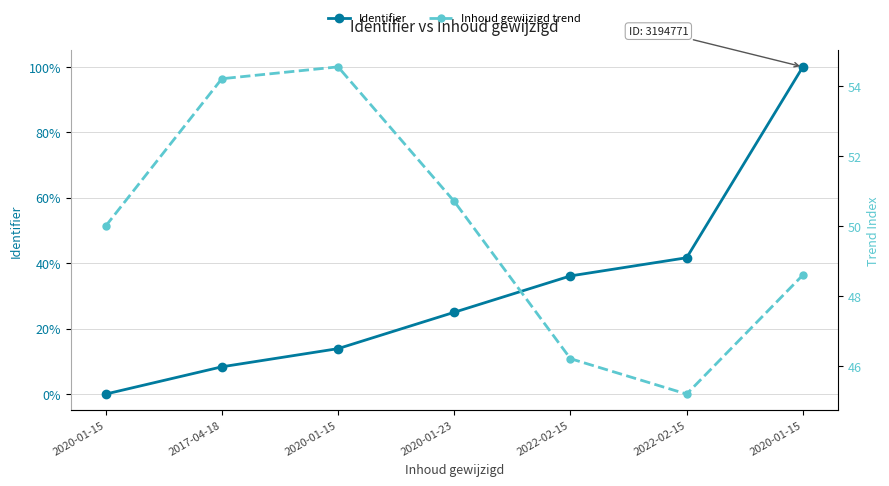

Where do Inhoud gewijzigd trend and Identifier first cross each other?

2022-02-15 and 2020-01-15